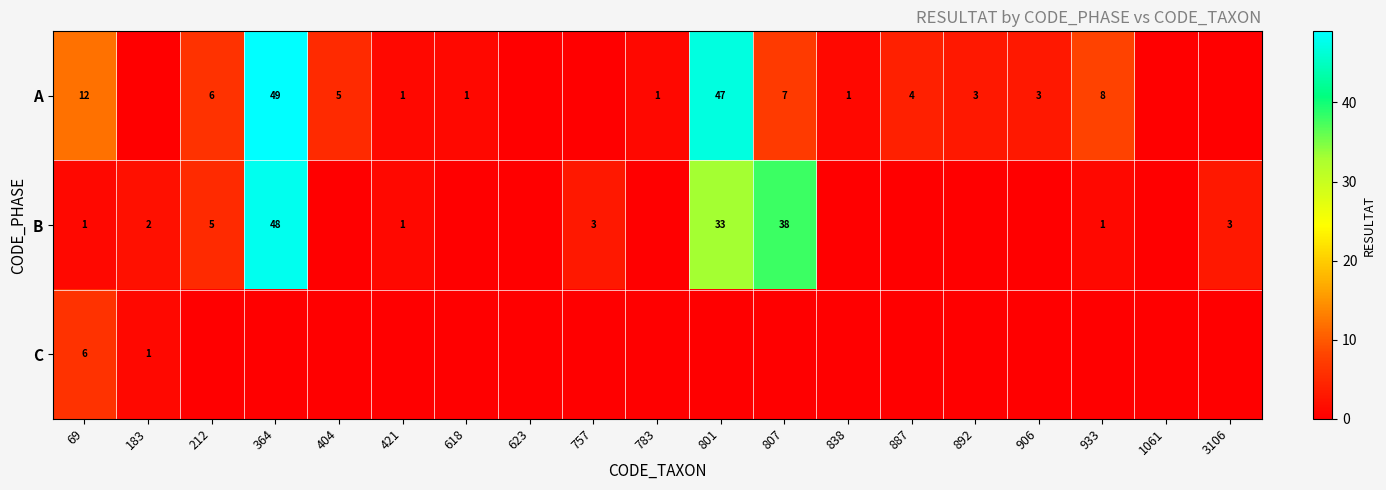

True or false: C has a value of 9 at 69.

False